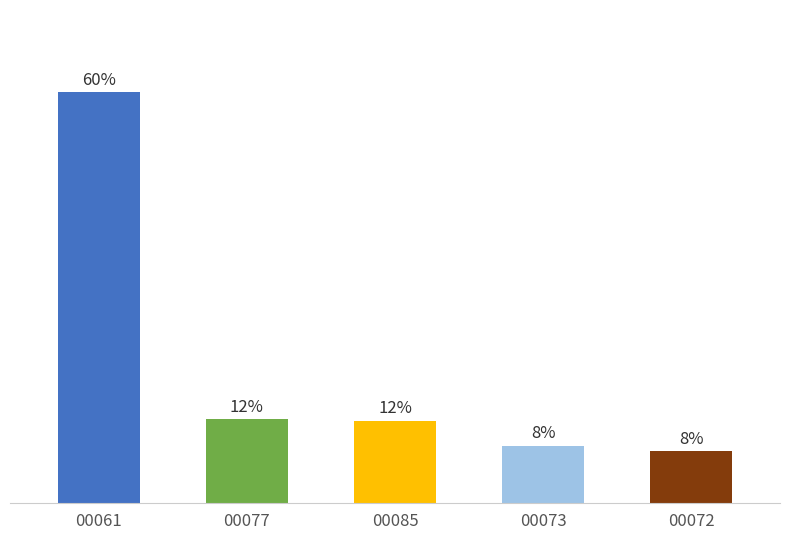

Does the chart contain any negative values?

No